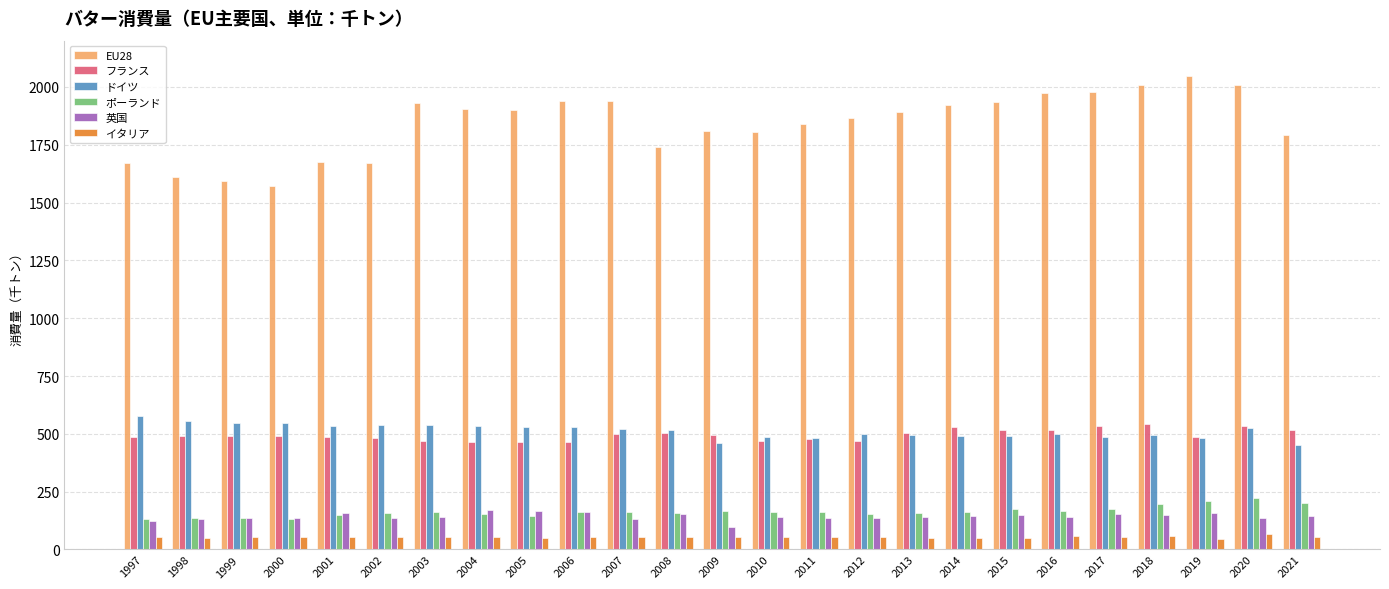

At which label does EU28 reach its peak?

2019